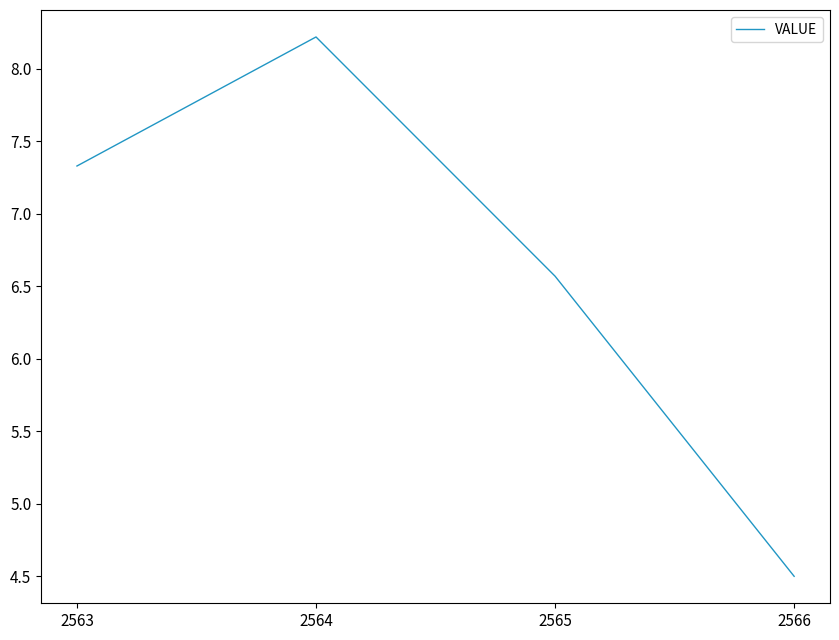

What is the difference between the maximum and minimum values?

3.7